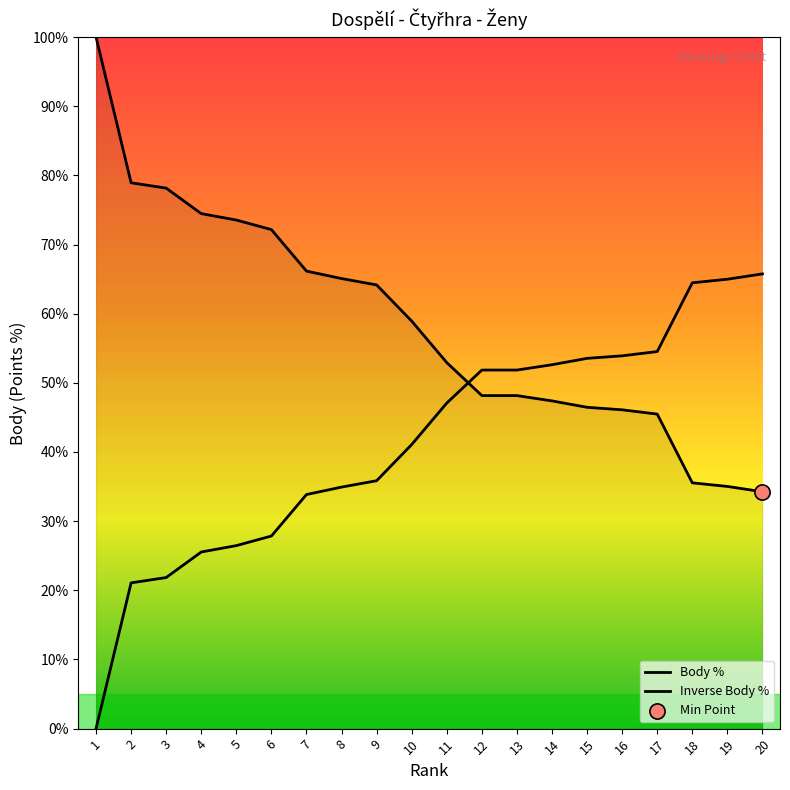

Which has a higher value, 1 or 16?

1